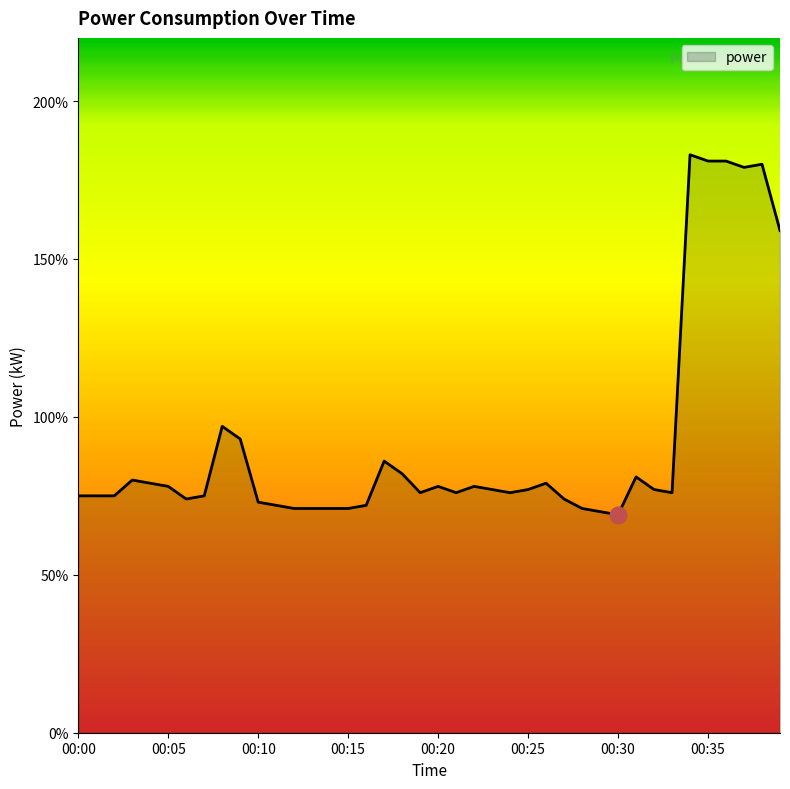

Does the chart have visible grid lines?

No